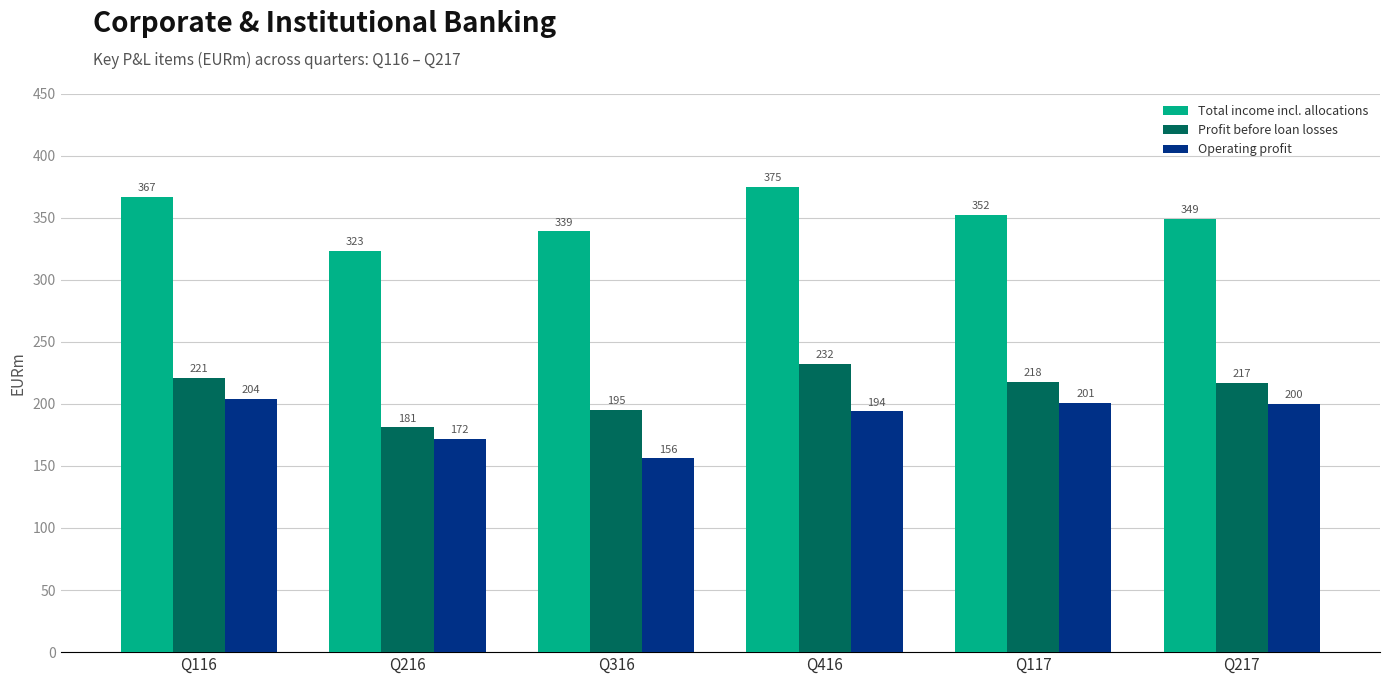

Reading left to right, extract all data points from this chart.

Total income incl. allocations: 367	323	339	375	352	349
Profit before loan losses: 221	181	195	232	218	217
Operating profit: 204	172	156	194	201	200